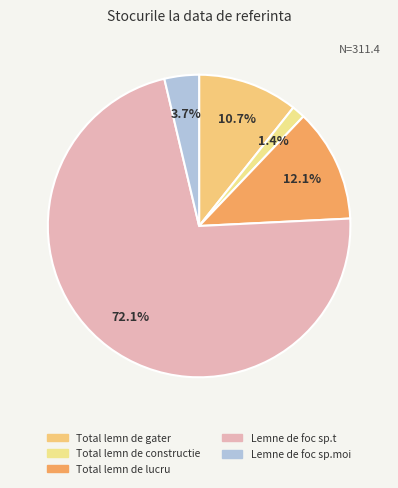

What is the smallest slice in the pie chart?

Total lemn de constructie